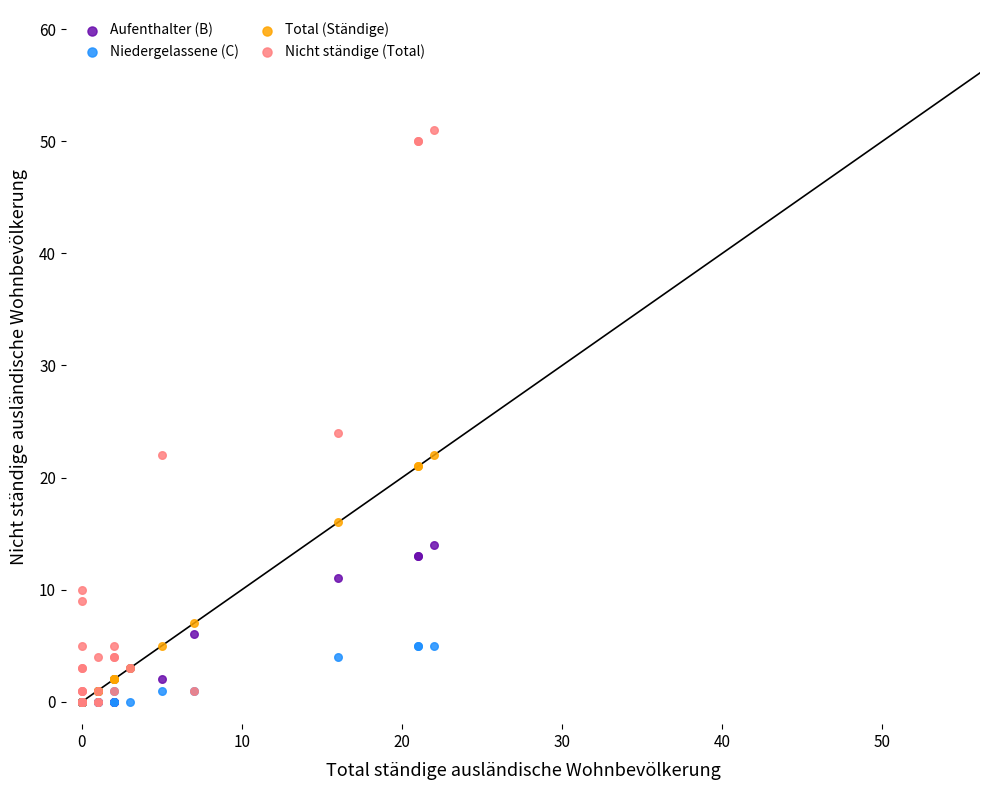

Across all series, what Y value is closest to 25?

24